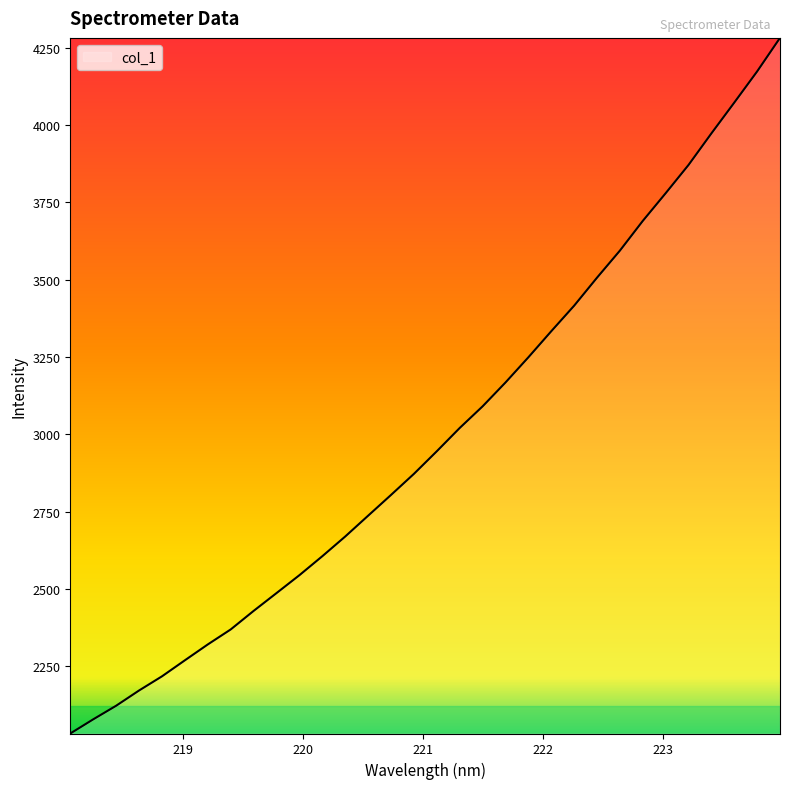

What is the minimum value shown in the chart?

2032.7